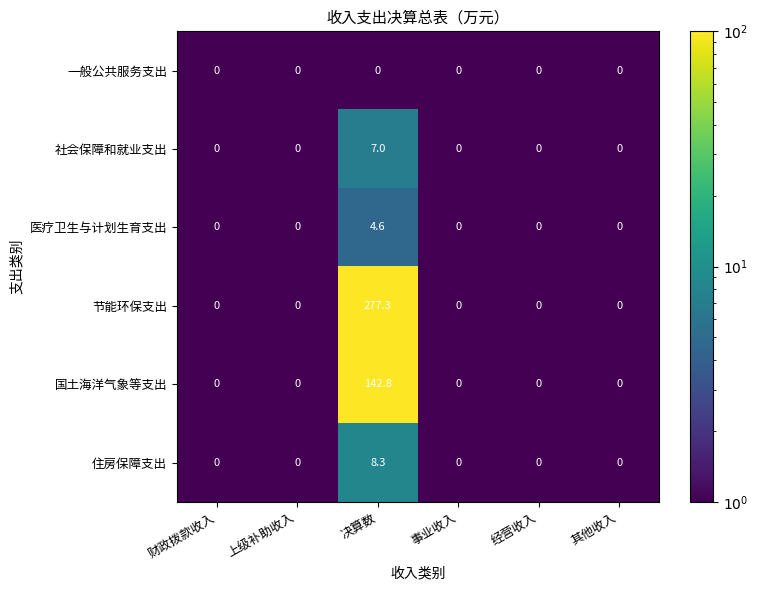

What is the greatest value displayed?

277.3